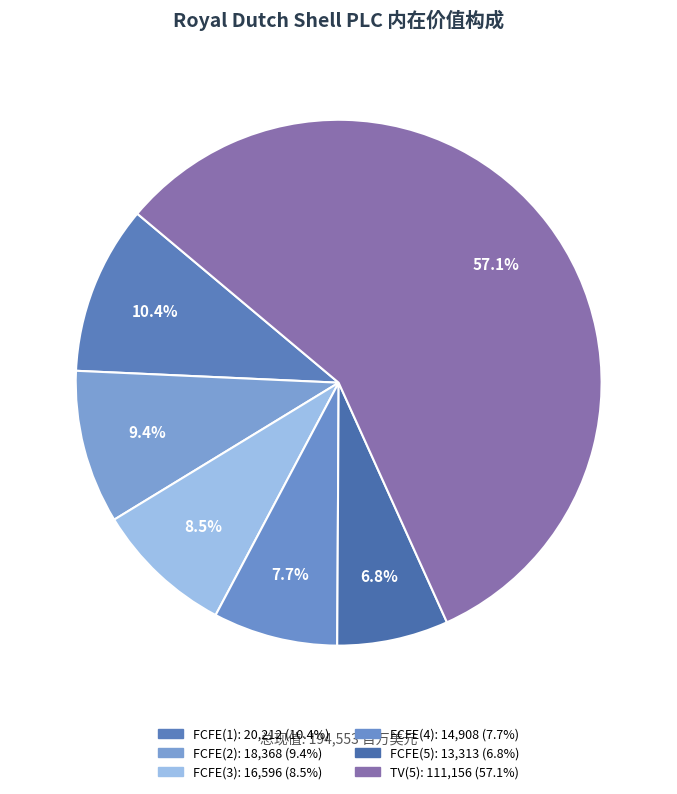

To the nearest percent, what is the combined percentage of FCFE(3) and FCFE(2)?

18%